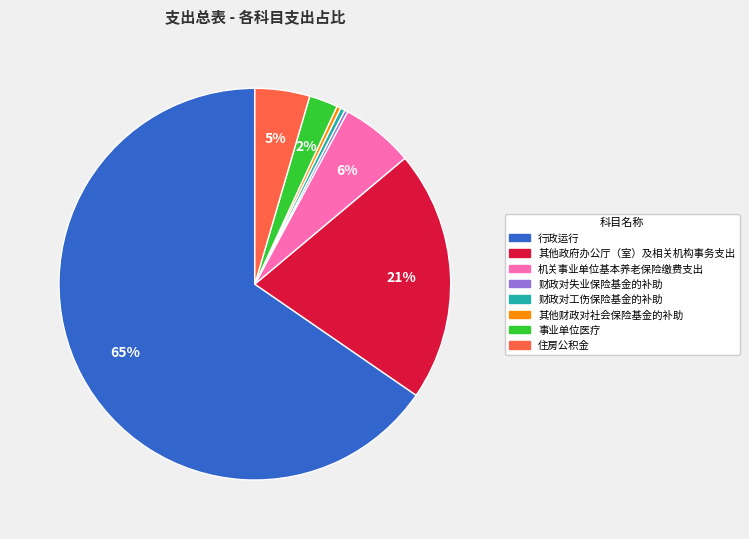

Which slice represents more than half of the pie?

行政运行